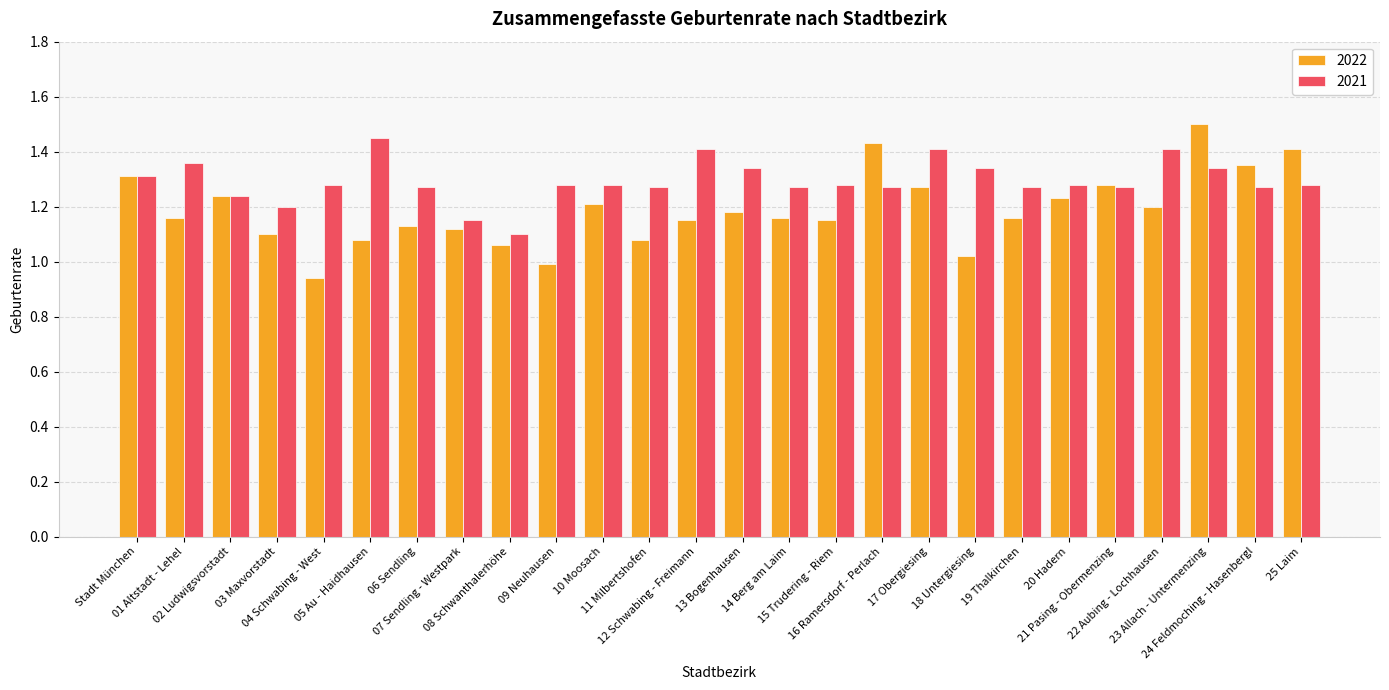

What is the greatest value displayed?

1.5